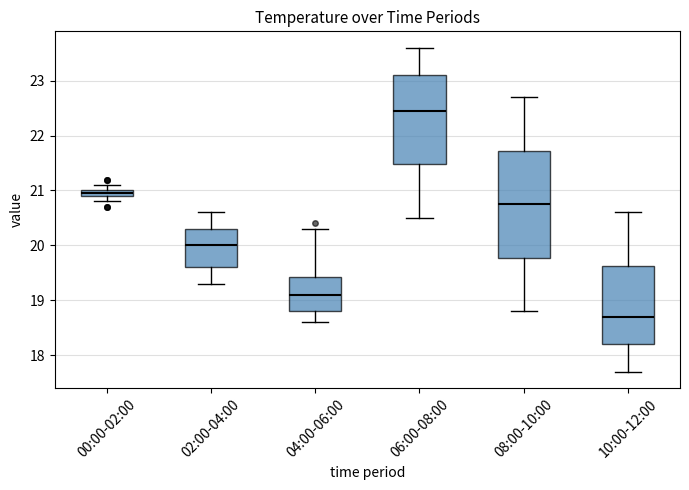

Which box is the tallest, from its lower edge to its upper edge?

08:00-10:00